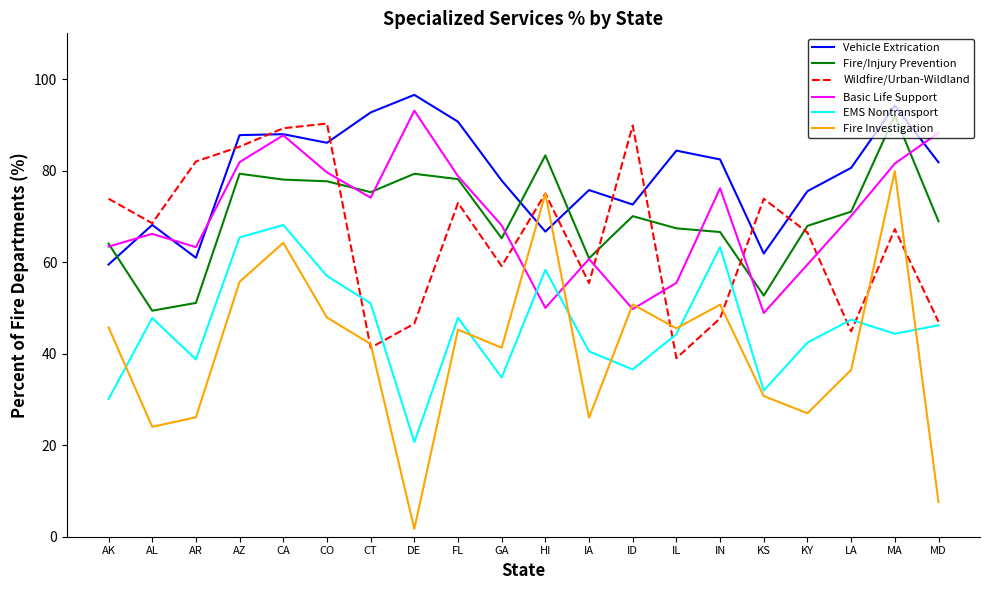

What position from the left is GA?

10